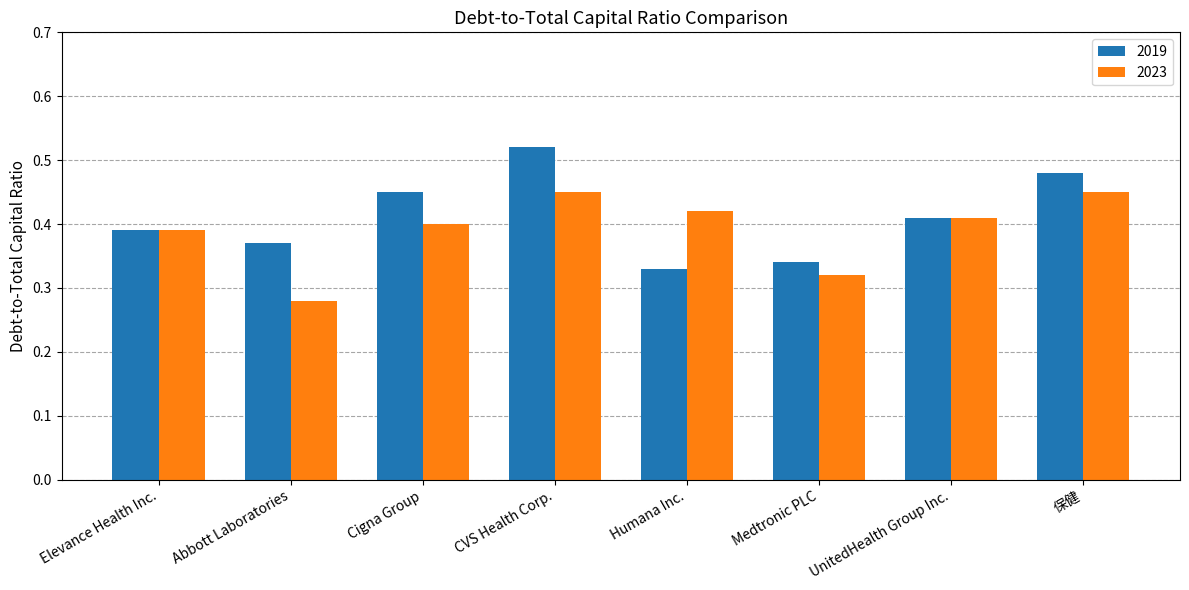

What is the label of the 1st bar from the right?

保健